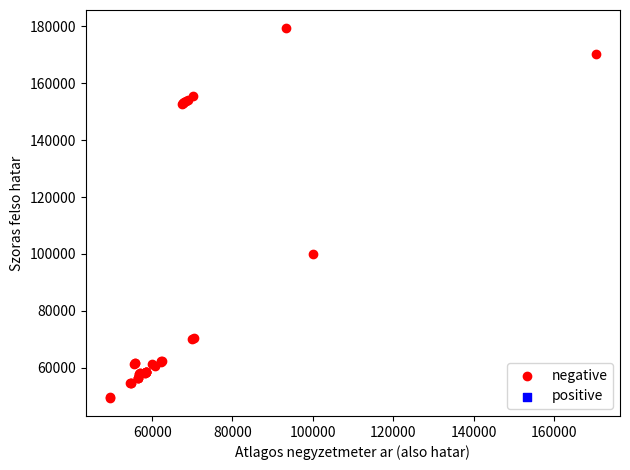

What Y value in the scatter plot is closest to 114406?

100030